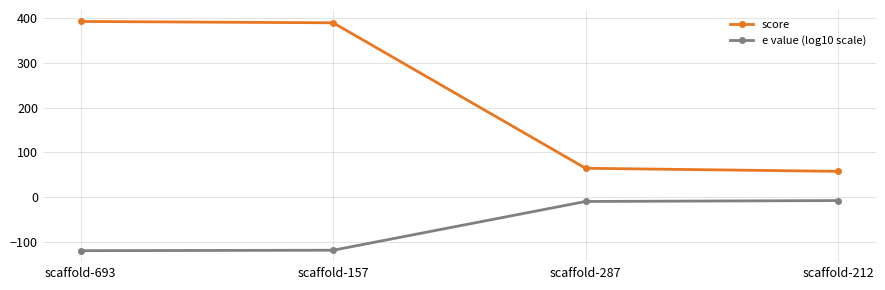

The value of e value (log10 scale) at scaffold-157 is -158.1. True or false?

False